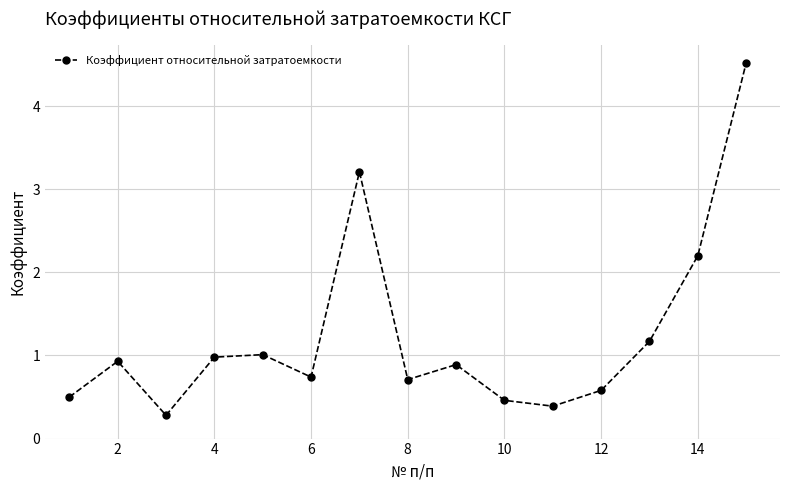

What is the minimum value shown in the chart?

0.3